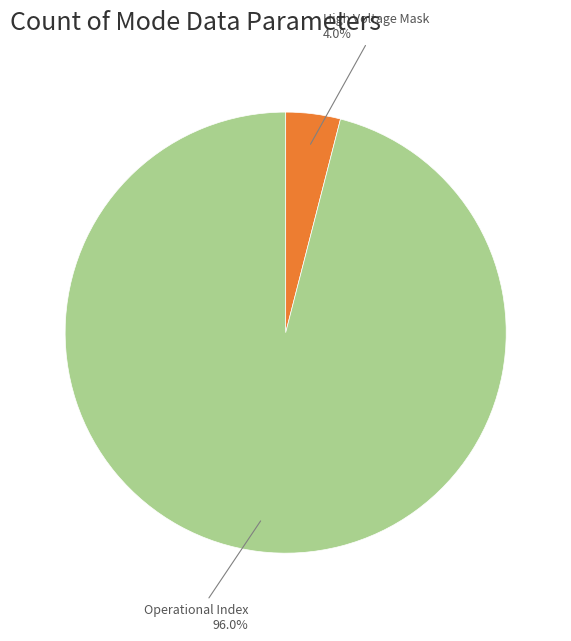

Does any single category account for the majority?

Yes